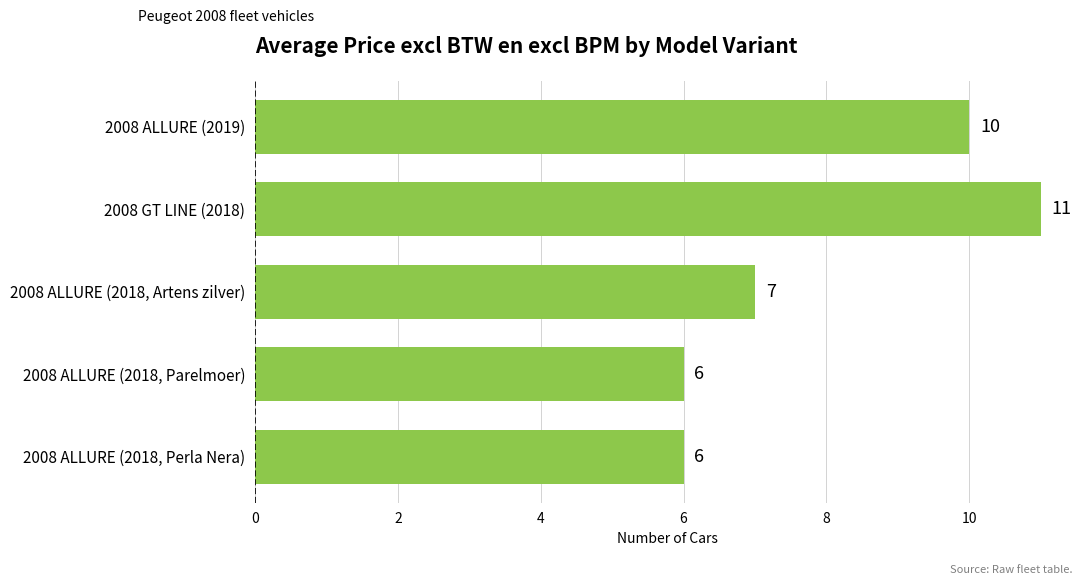

Reading bottom to top, list all the values displayed in this chart.

6	6	7	11	10